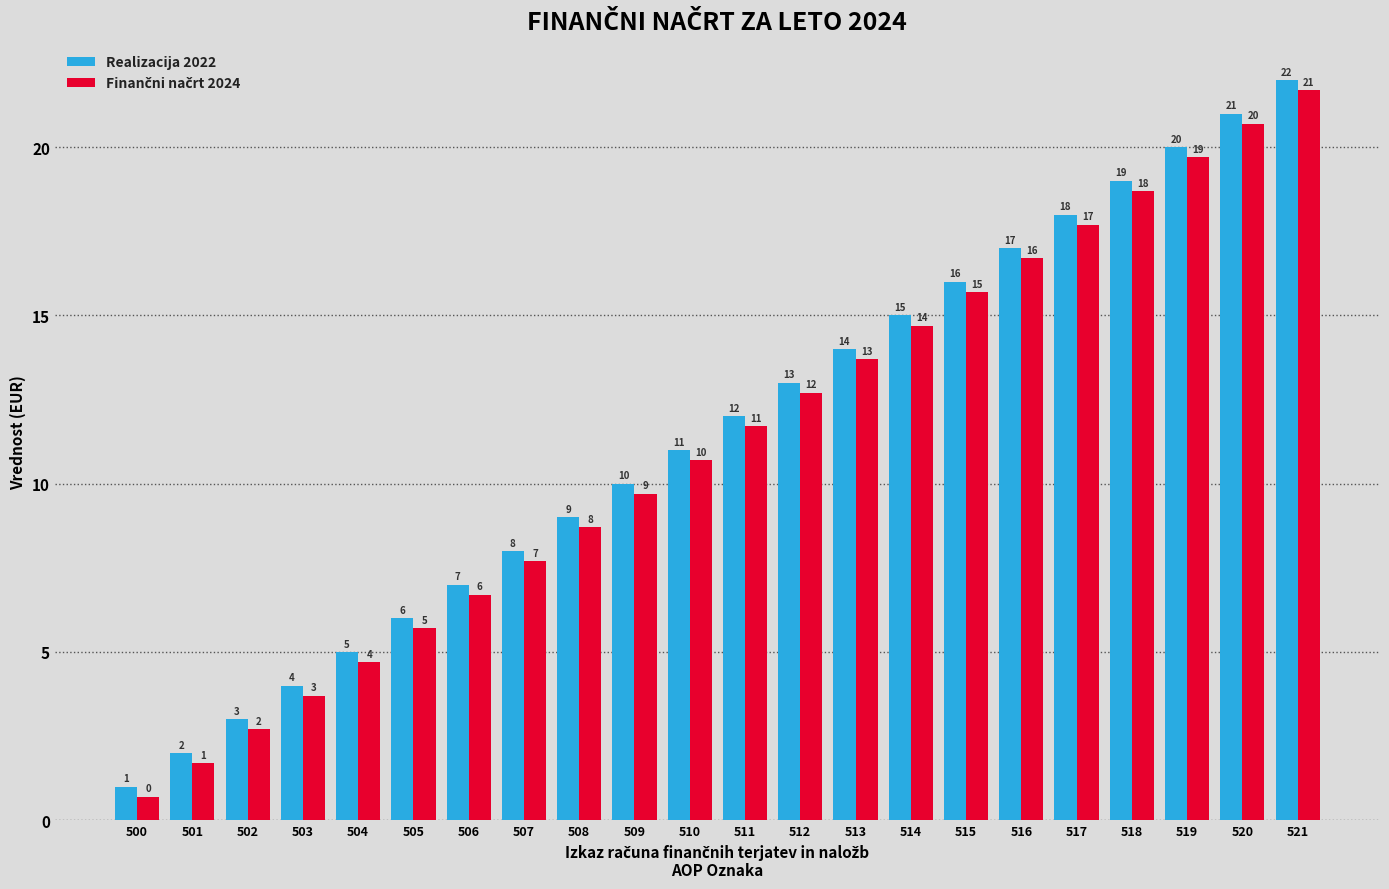

Is it true that Realizacija 2022 equals 3.9 at 509?

False